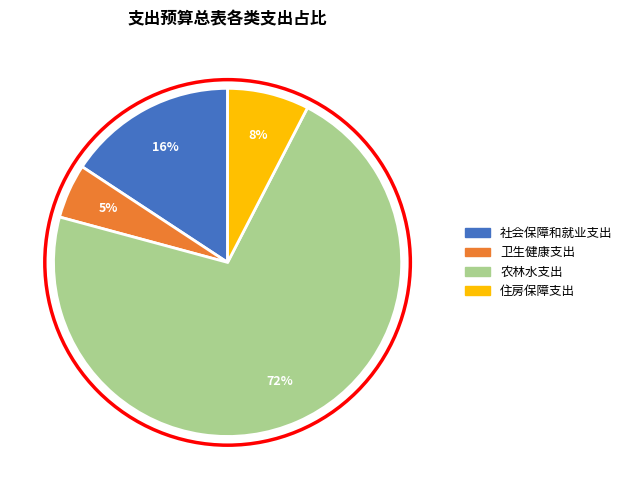

To the nearest percent, what is the difference between the 社会保障和就业支出 and 卫生健康支出 slice percentages?

11%